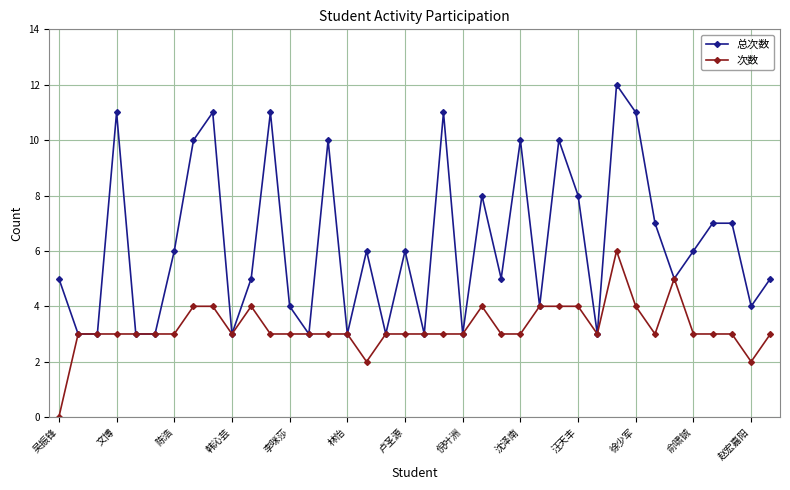

What is the maximum value for 次数?

6